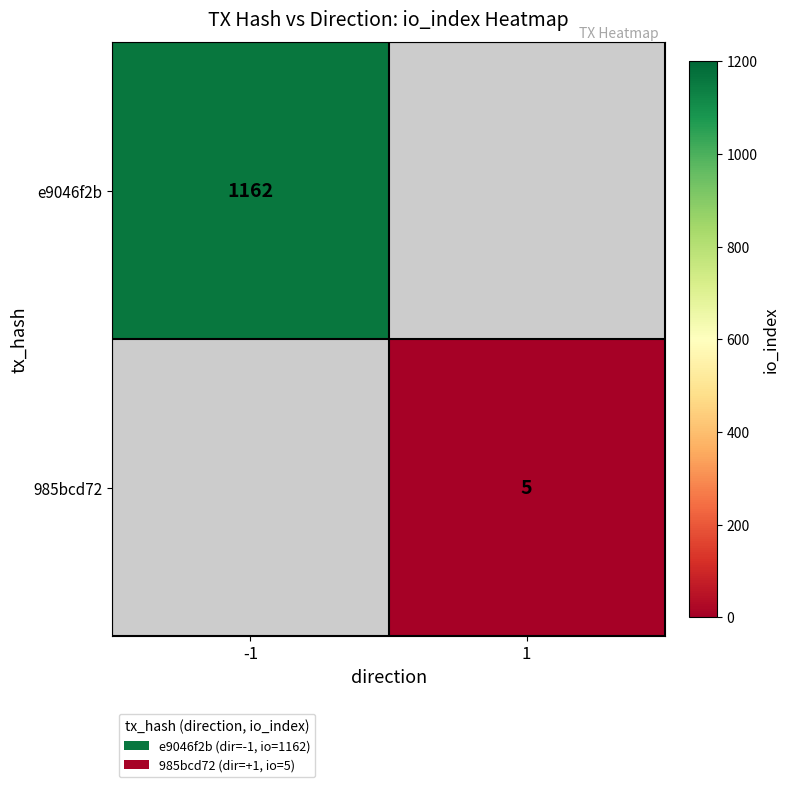

The 985bcd72 series shows 5 at 1. True or false?

True